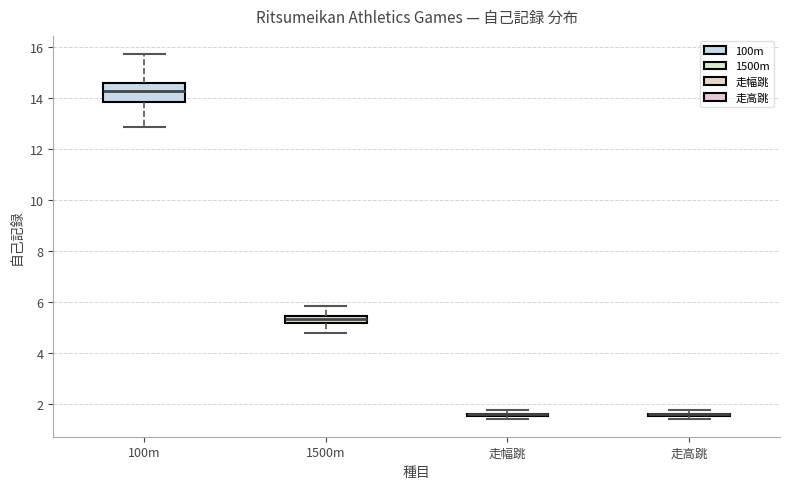

Where is the lower edge of the box for 1500m on the y-axis? The values are not printed on the chart, so give them approximately, as read against the axis.

5.2